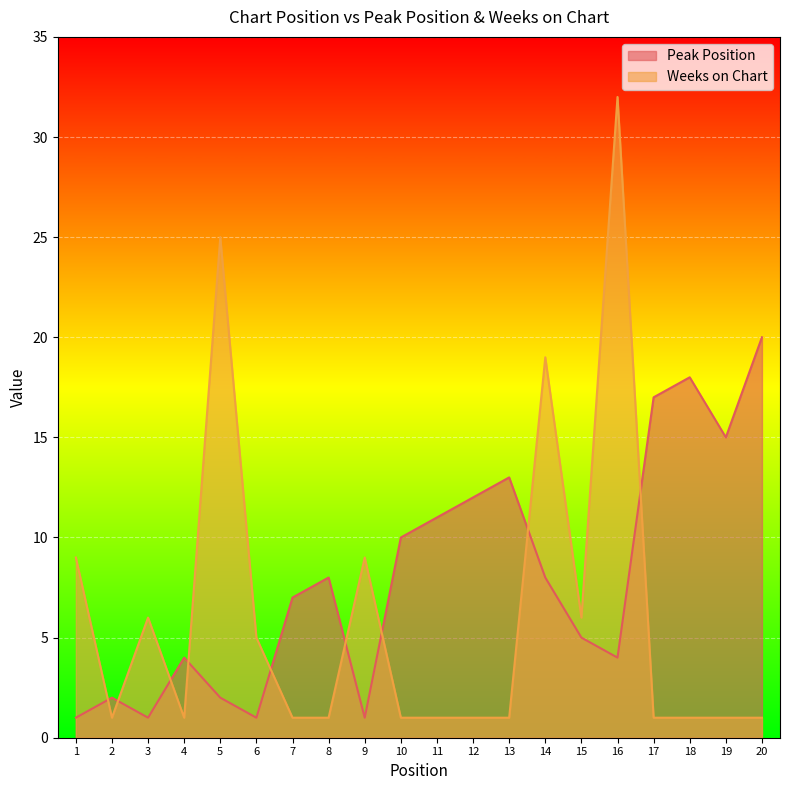

What is the value of the Weeks on Chart point at the 16th from the left?

32